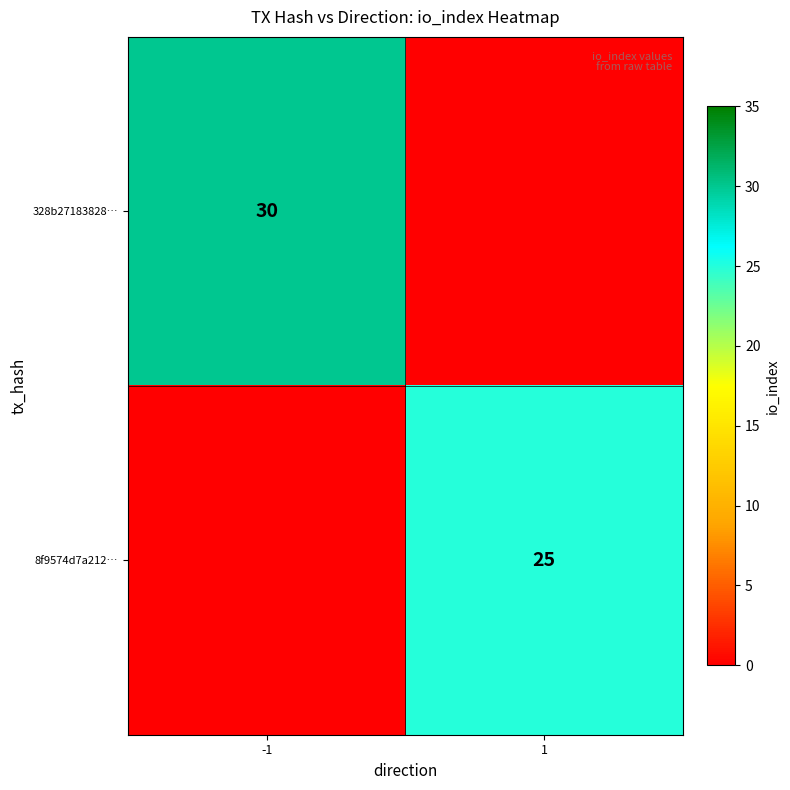

Which category has the highest value across all series?

-1